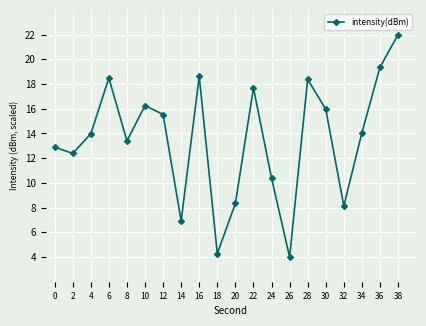

What is the difference between the values at 36 and 14?

12.4